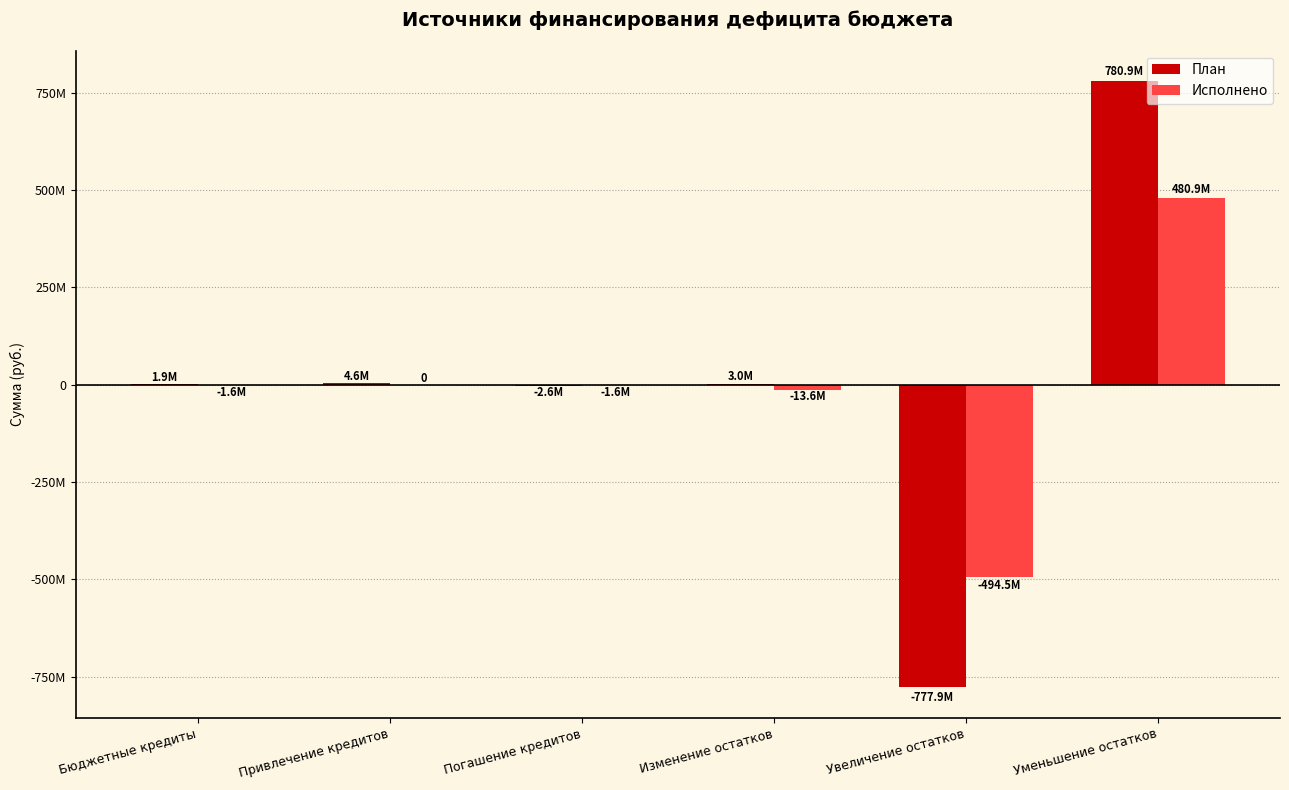

Where is Исполнено nearest to the value -6796623?

Бюджетные кредиты